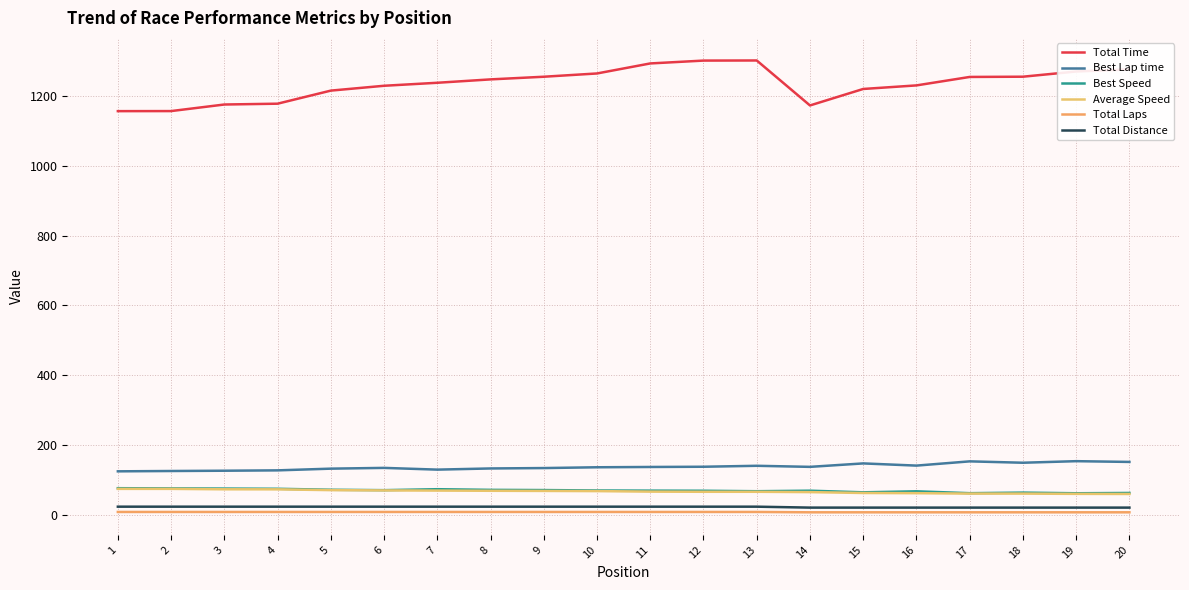

The value of Average Speed at 17 is 97.2. True or false?

False